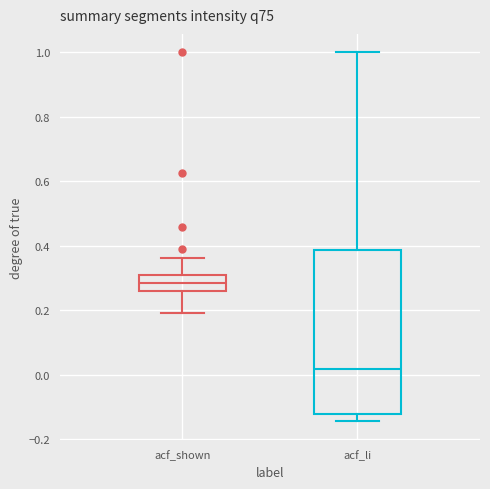

Reading left to right, transcribe this box plot: for each box, give where its median line is, the range the box spans, and where its two whiskers end, as read against the y-axis. The values are not printed on the chart, so give them approximately, as read against the axis.

acf_shown: median 0.28, box 0.26 to 0.32, whiskers 0.20 to 0.36
acf_li: median 0.02, box -0.12 to 0.38, whiskers -0.14 to 1.00